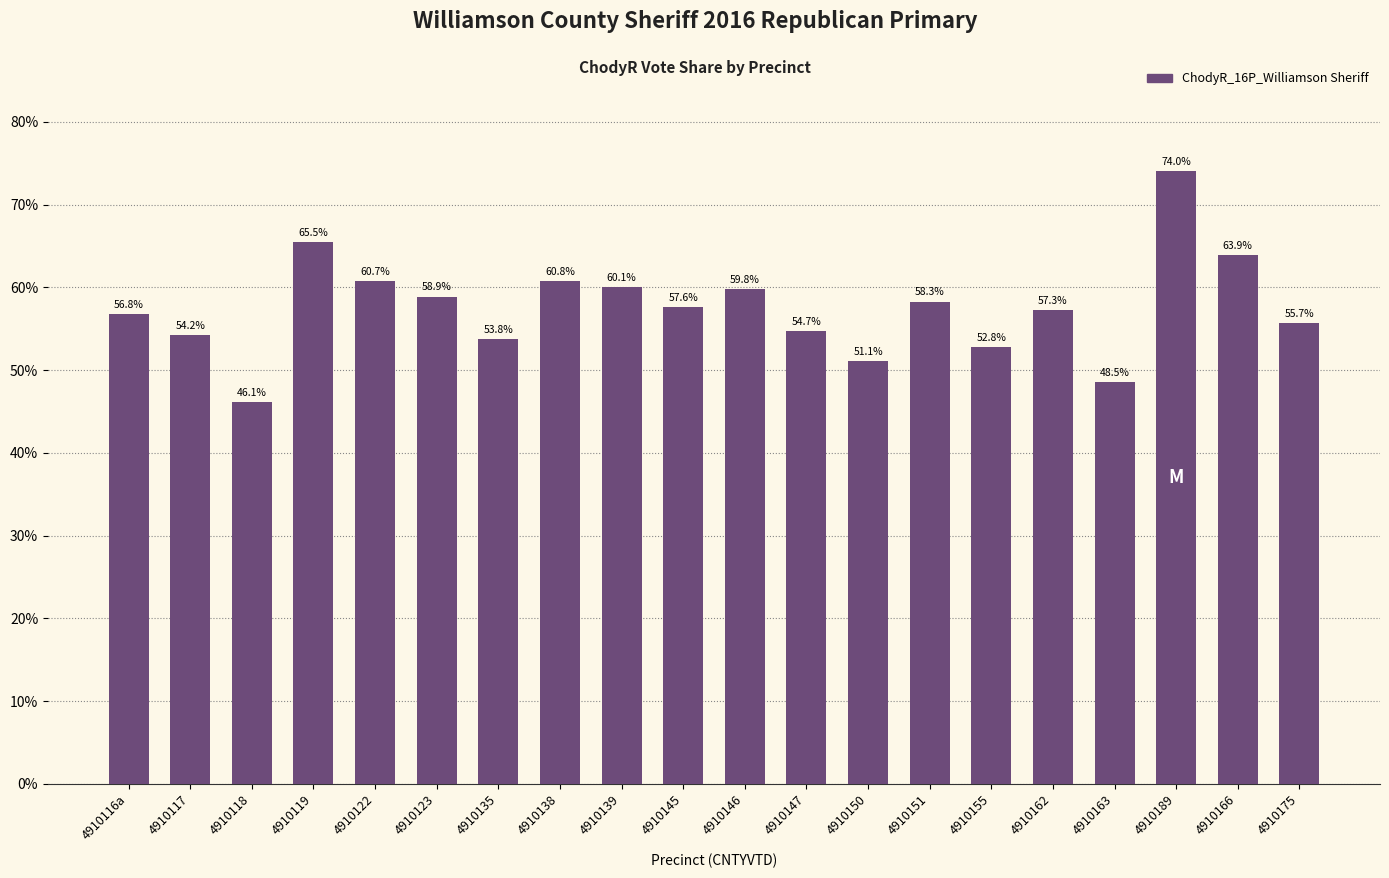

The value at 4910123 is 58.9. True or false?

True